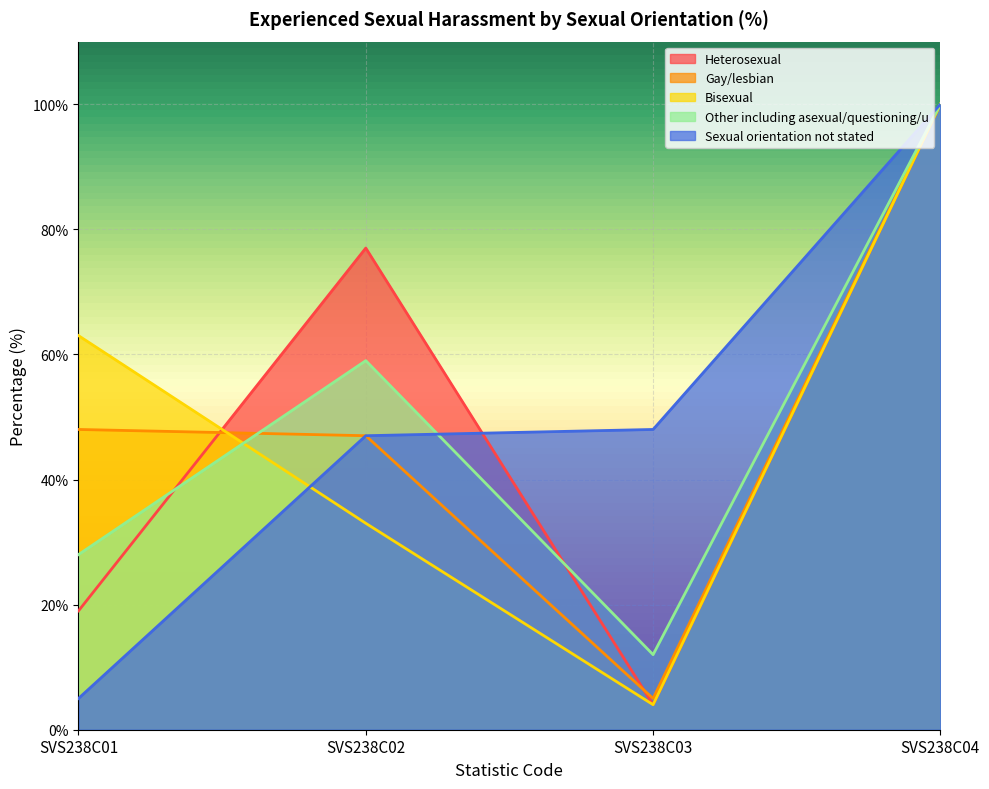

Which series has the widest spread of values?

Heterosexual